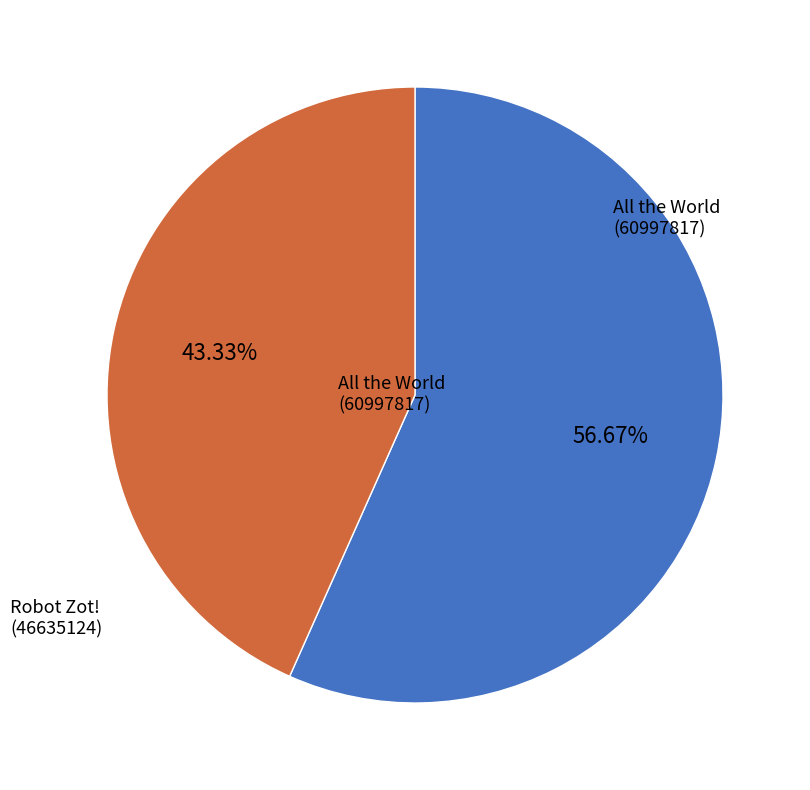

Is there a majority slice in this chart?

Yes